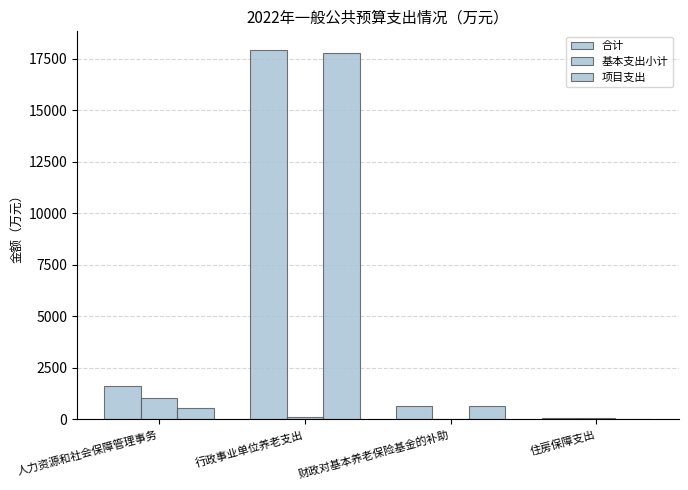

Are the bars grouped side by side (vs. stacked)?

Yes